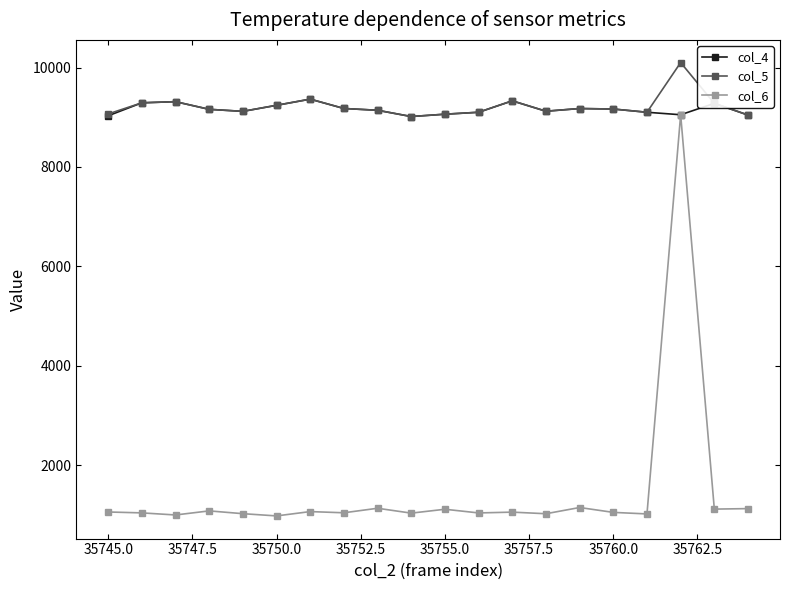

True or false: col_6 has more than 1 points higher than both neighbors.

True